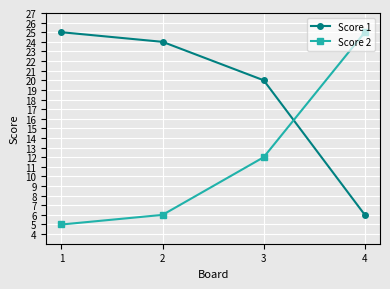

What is the average value of the Score 1 series?

19